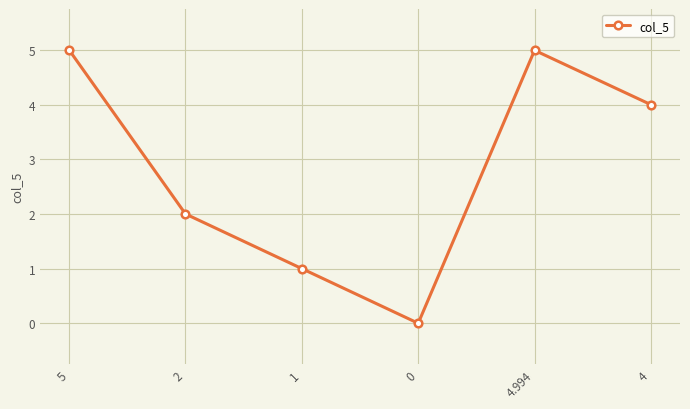

How many positive values are there?

5